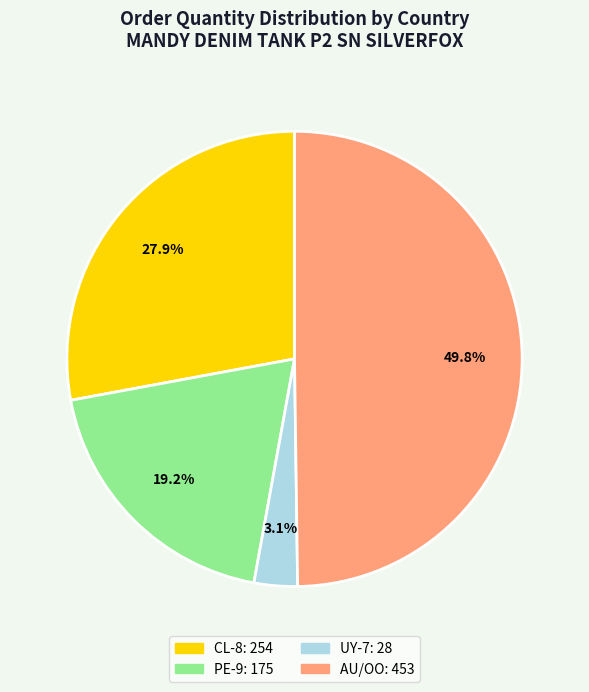

Is it true that UY-7 is 3% of the pie?

True